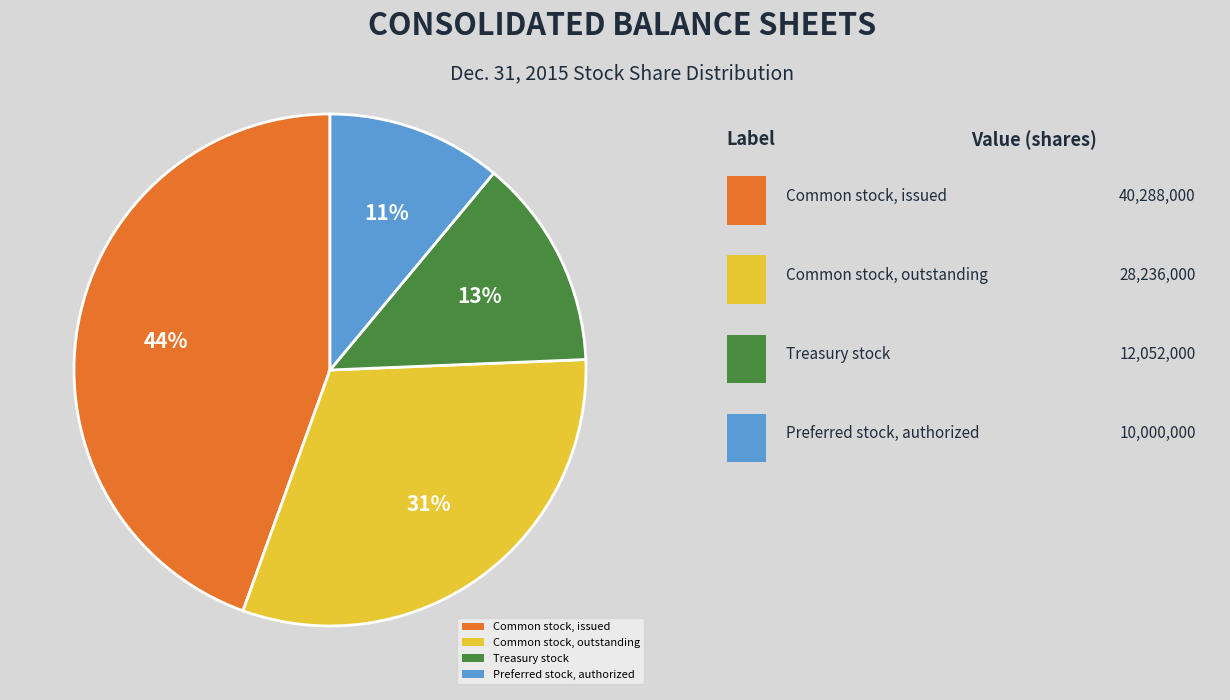

Approximately how many times larger is the value at Preferred stock, authorized compared to Treasury stock?

0.8